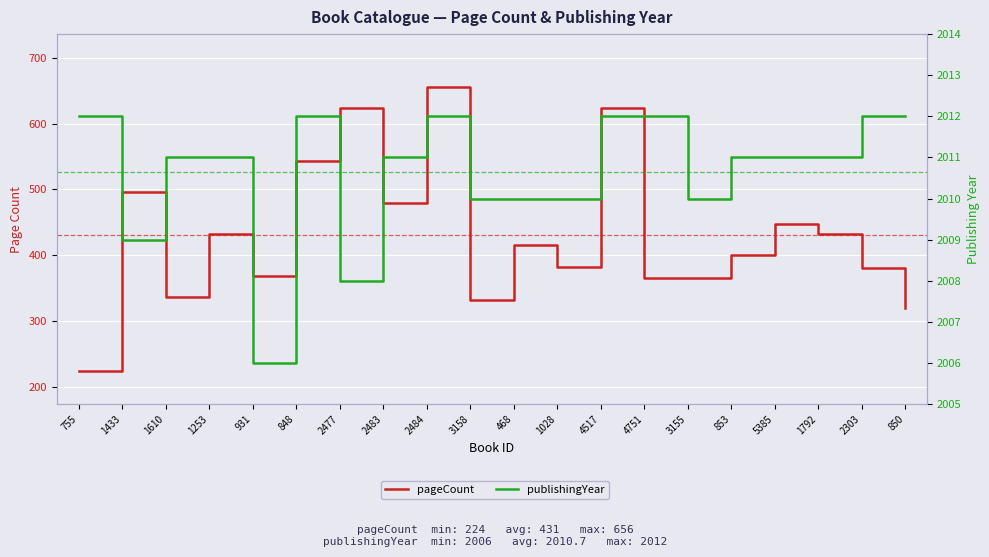

Reading right to left, extract all data points from this chart.

pageCount: 320	380	432	448	400	366	366	624	382	416	332	656	480	624	544	368	432	336	496	224
publishingYear: 2012	2012	2011	2011	2011	2010	2012	2012	2010	2010	2010	2012	2011	2008	2012	2006	2011	2011	2009	2012